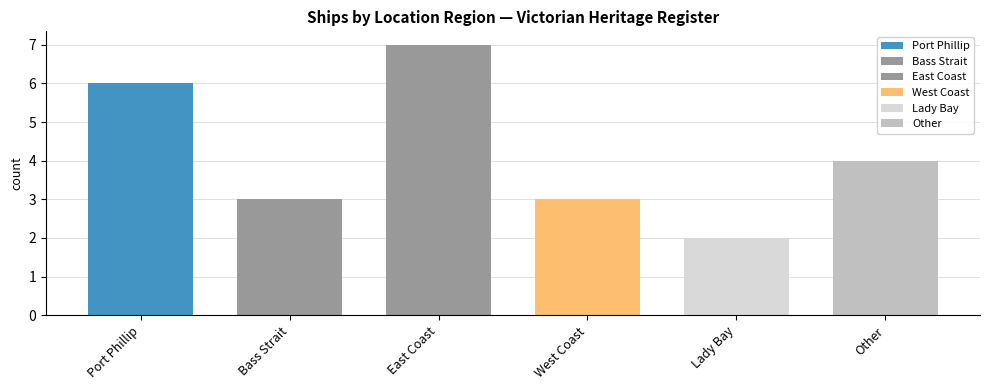

At which label is the value closest to 4?

Other